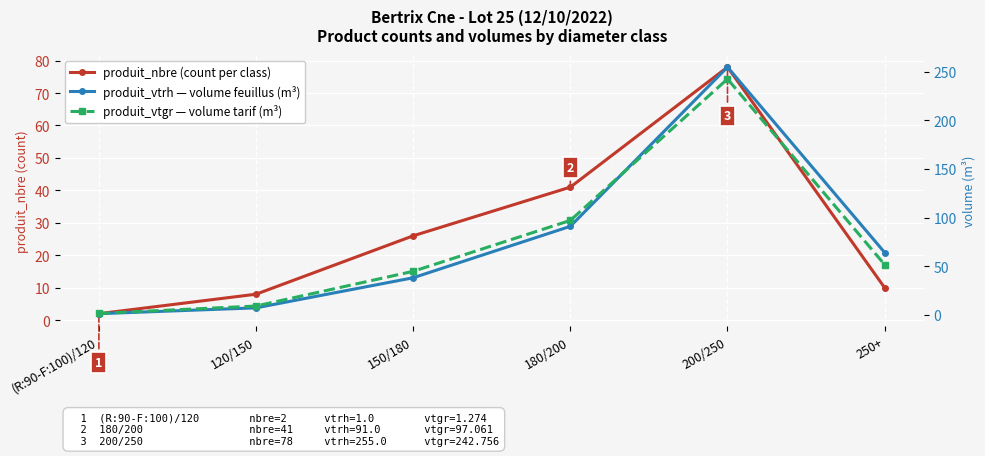

What is the label of the 6th point from the right?

(R:90-F:100)/120